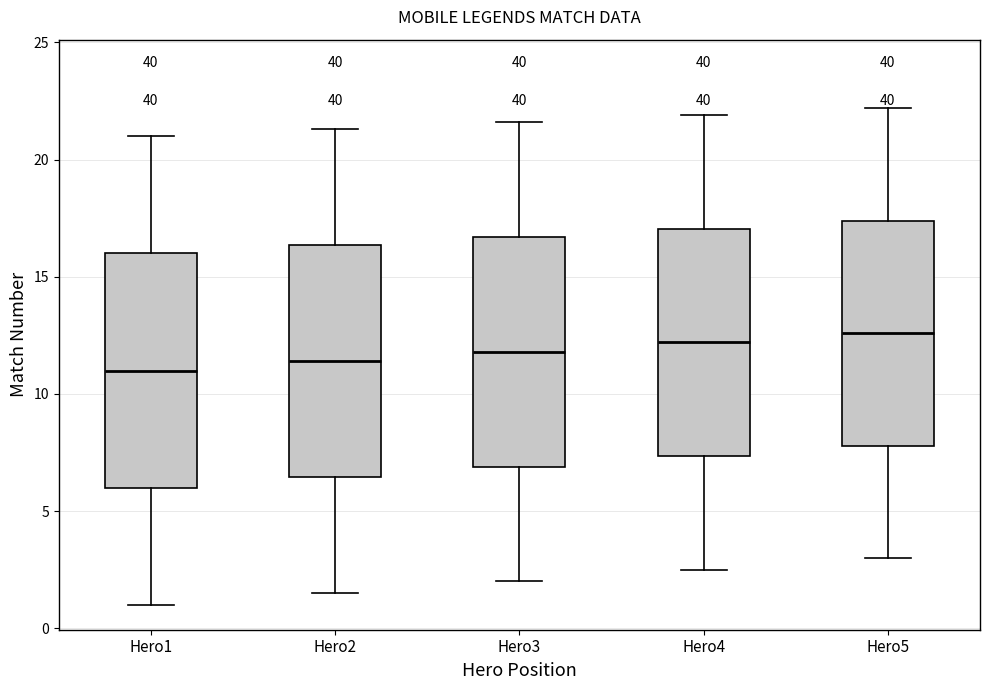

Where is the upper edge of the box for Hero1 on the y-axis? The values are not printed on the chart, so give them approximately, as read against the axis.

16.0